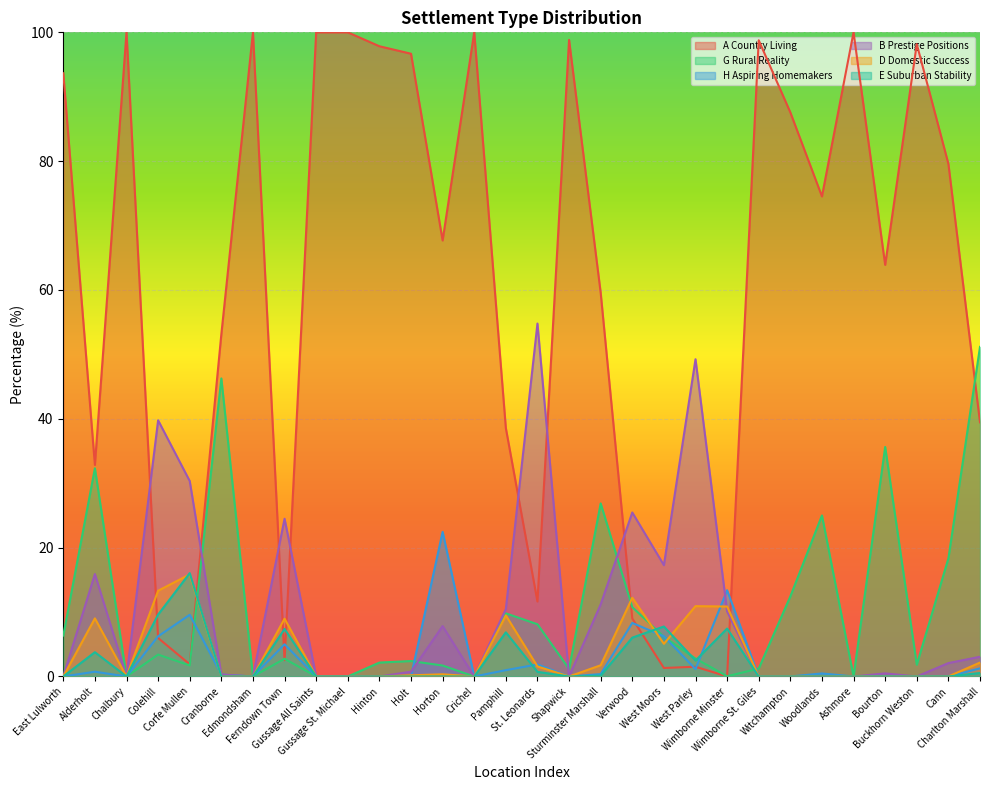

How many lines are shown in the chart?

6